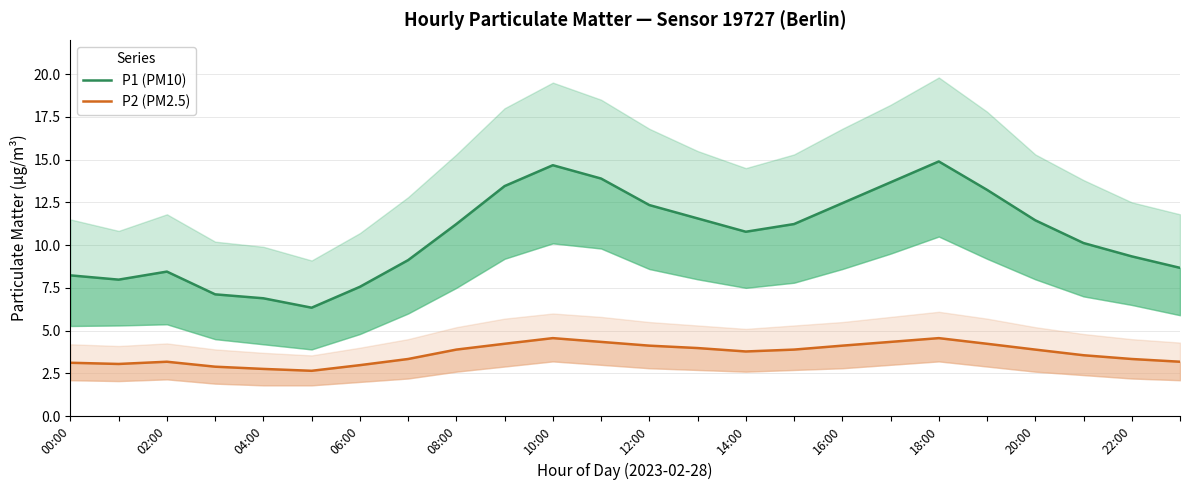

What is the label of the 21st point from the right?

06:00